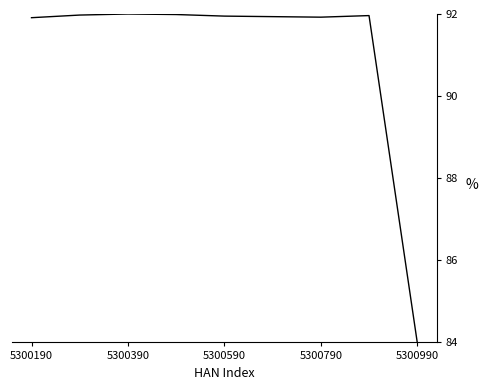

What is the difference between the maximum and minimum values?

8.0